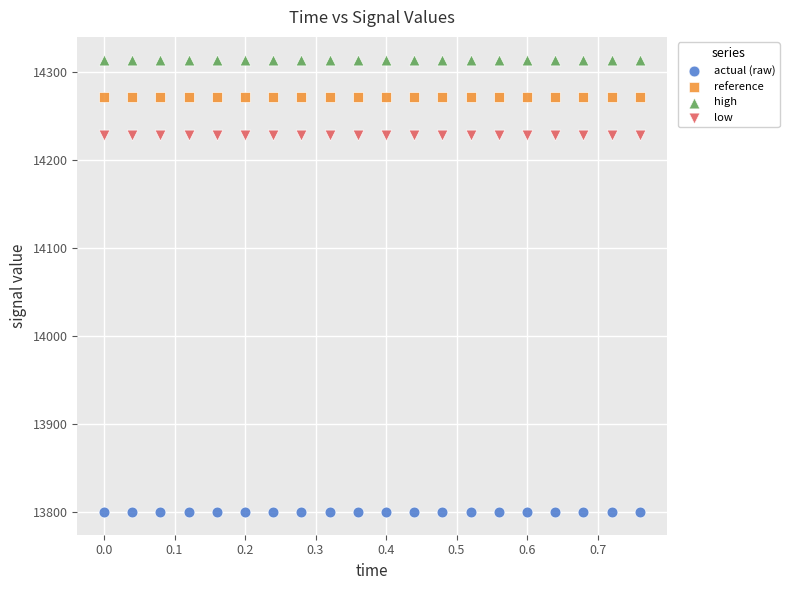

Which series reaches the minimum Y coordinate?

actual (raw)